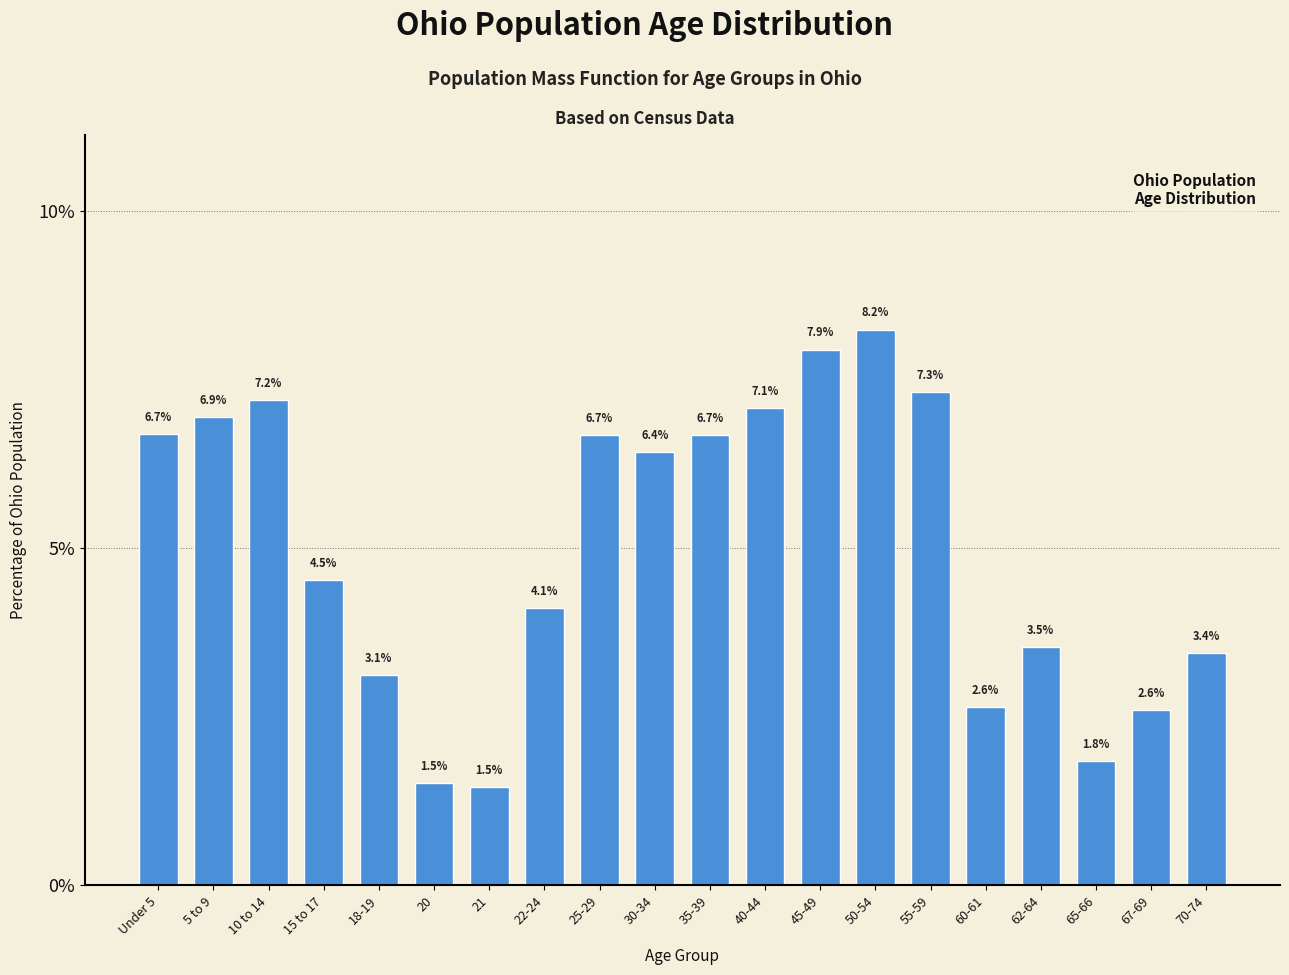

Reading left to right, list all the values displayed in this chart.

6.7	6.9	7.2	4.5	3.1	1.5	1.5	4.1	6.7	6.4	6.7	7.1	7.9	8.2	7.3	2.6	3.5	1.8	2.6	3.4